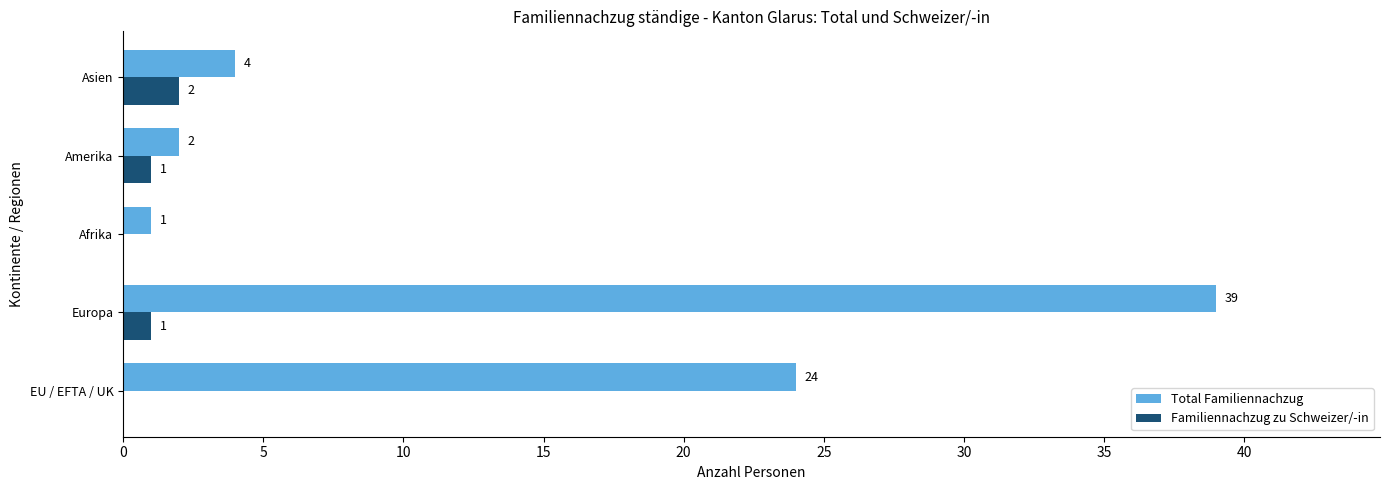

Is the value of Total Familiennachzug at Europa greater than the value of Familiennachzug zu Schweizer/-in at Europa?

Yes